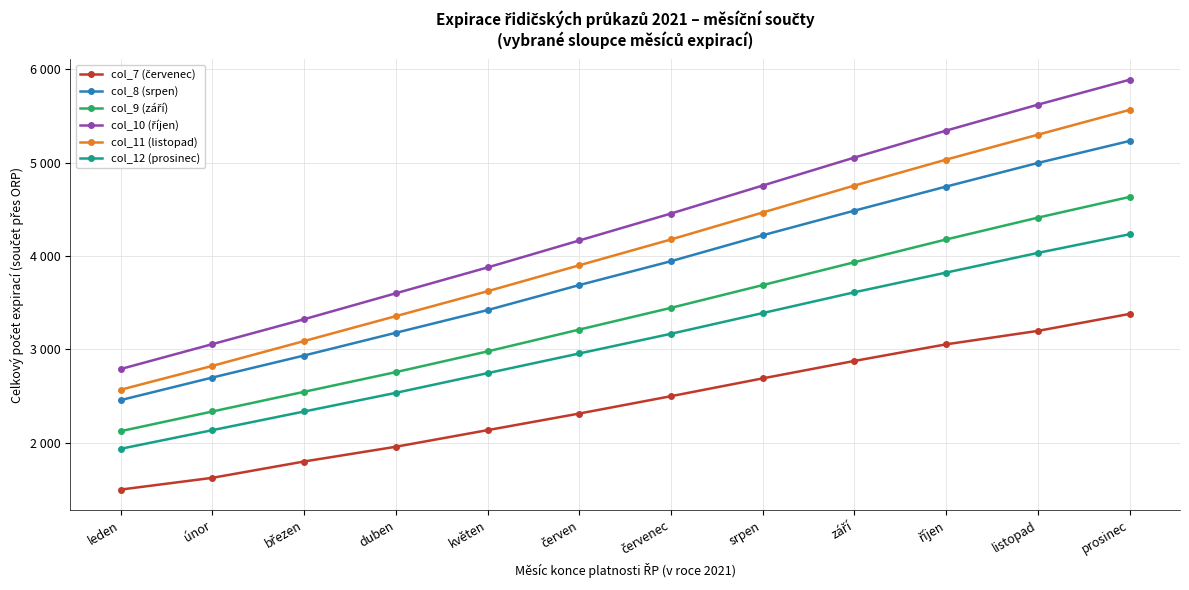

Is the value of col_7 (červenec) at květen greater than the value of col_10 (říjen) at květen?

No